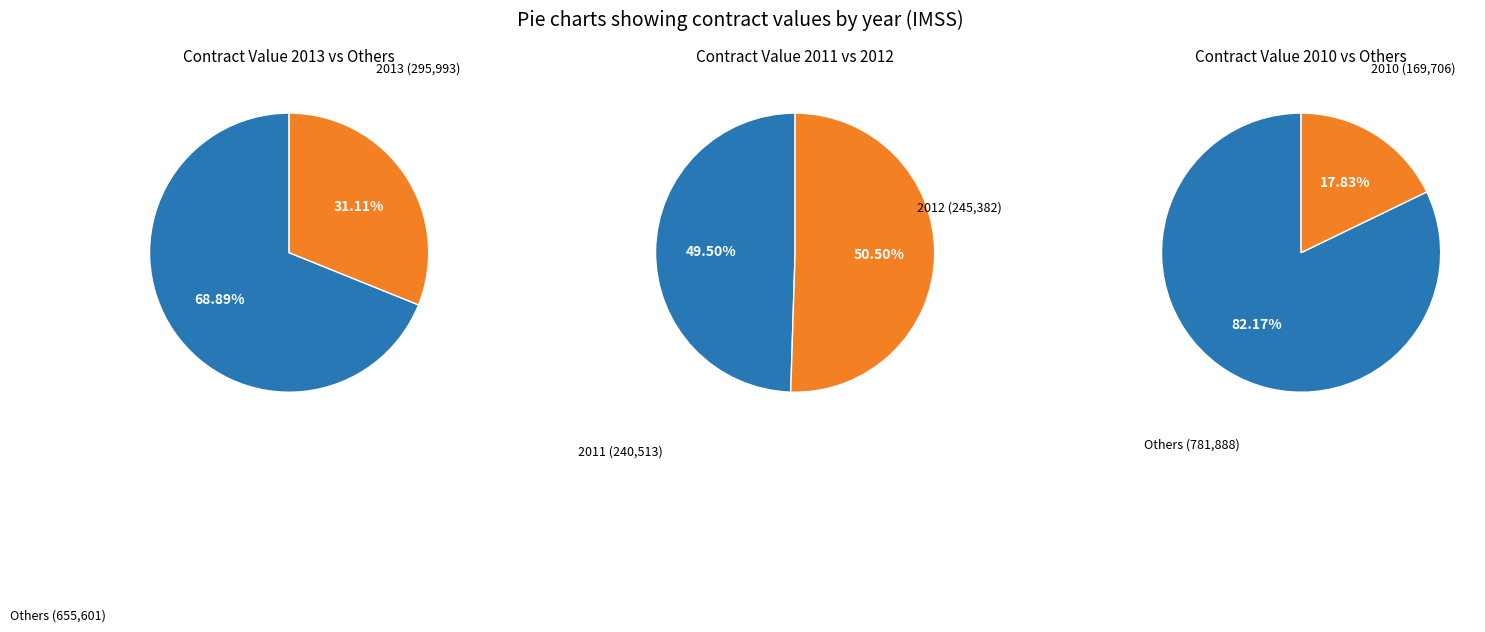

Is the sum of 2013 and 2010 greater than half?

No